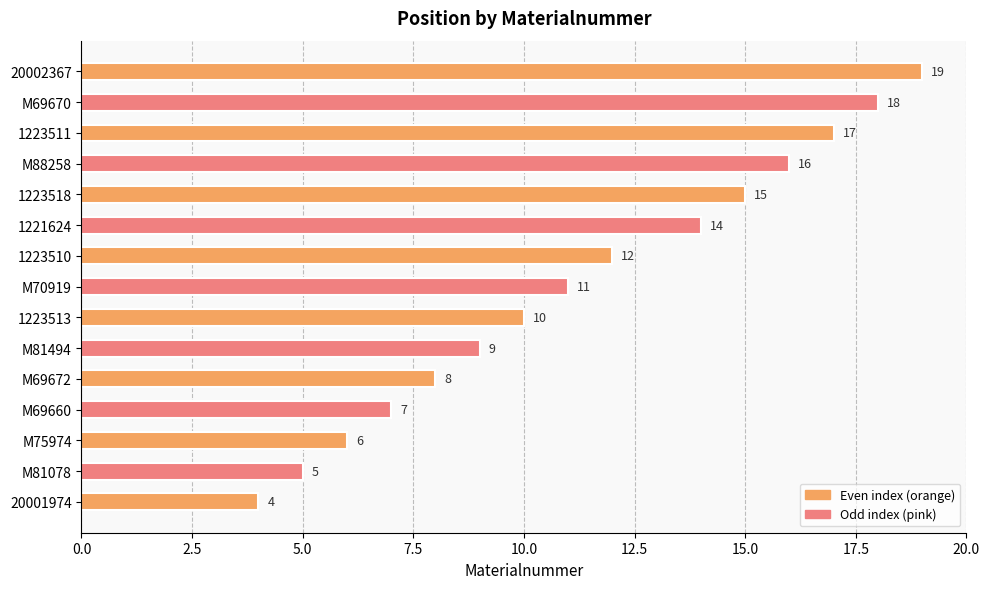

The chart shows a value of 14 at M81494. True or false?

False